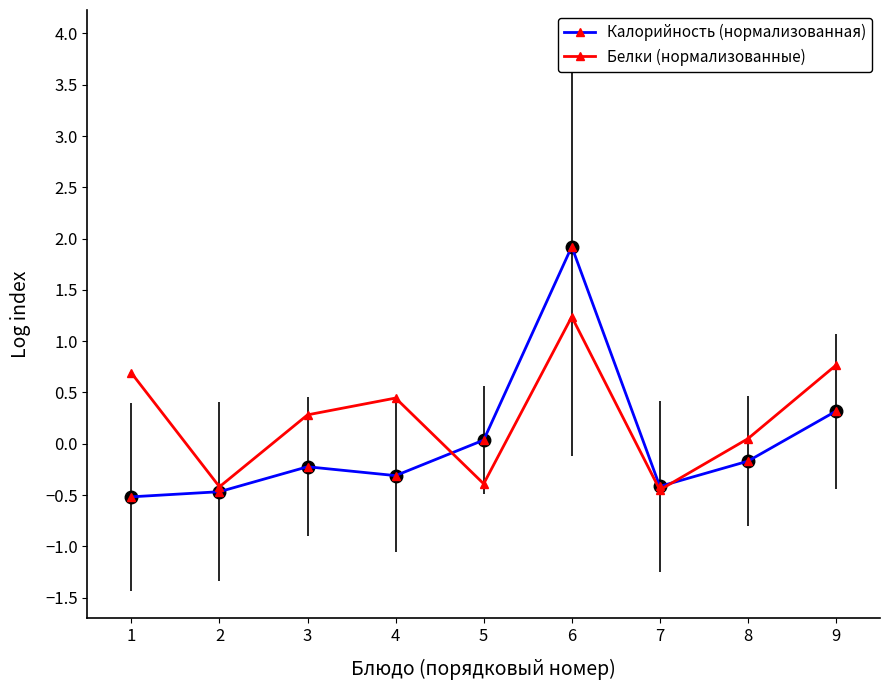

What is the sum of the Калорийность (нормализованная) values at 2 and 7?

-0.9